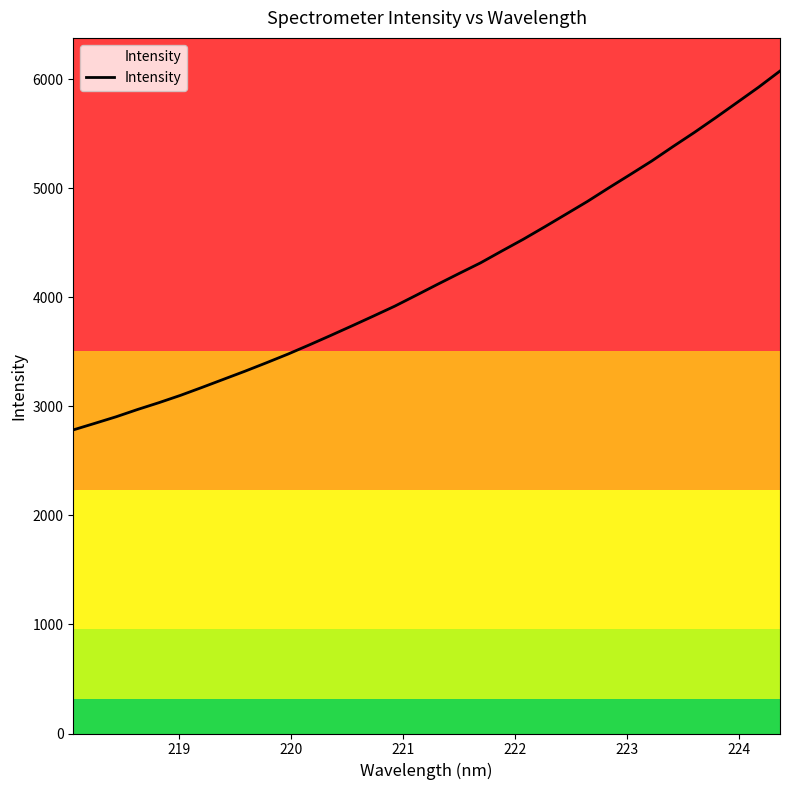

What is the maximum value for Intensity?

6074.0